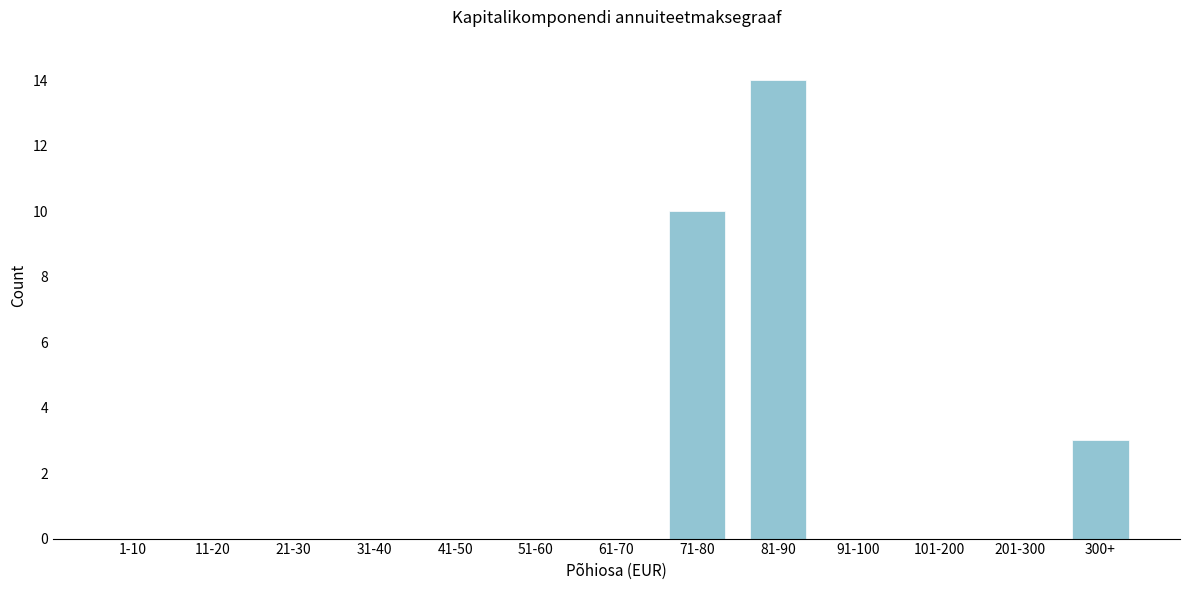

Reading right to left, extract all data points from this chart.

300+=3	201-300=0	101-200=0	91-100=0	81-90=14	71-80=10	61-70=0	51-60=0	41-50=0	31-40=0	21-30=0	11-20=0	1-10=0